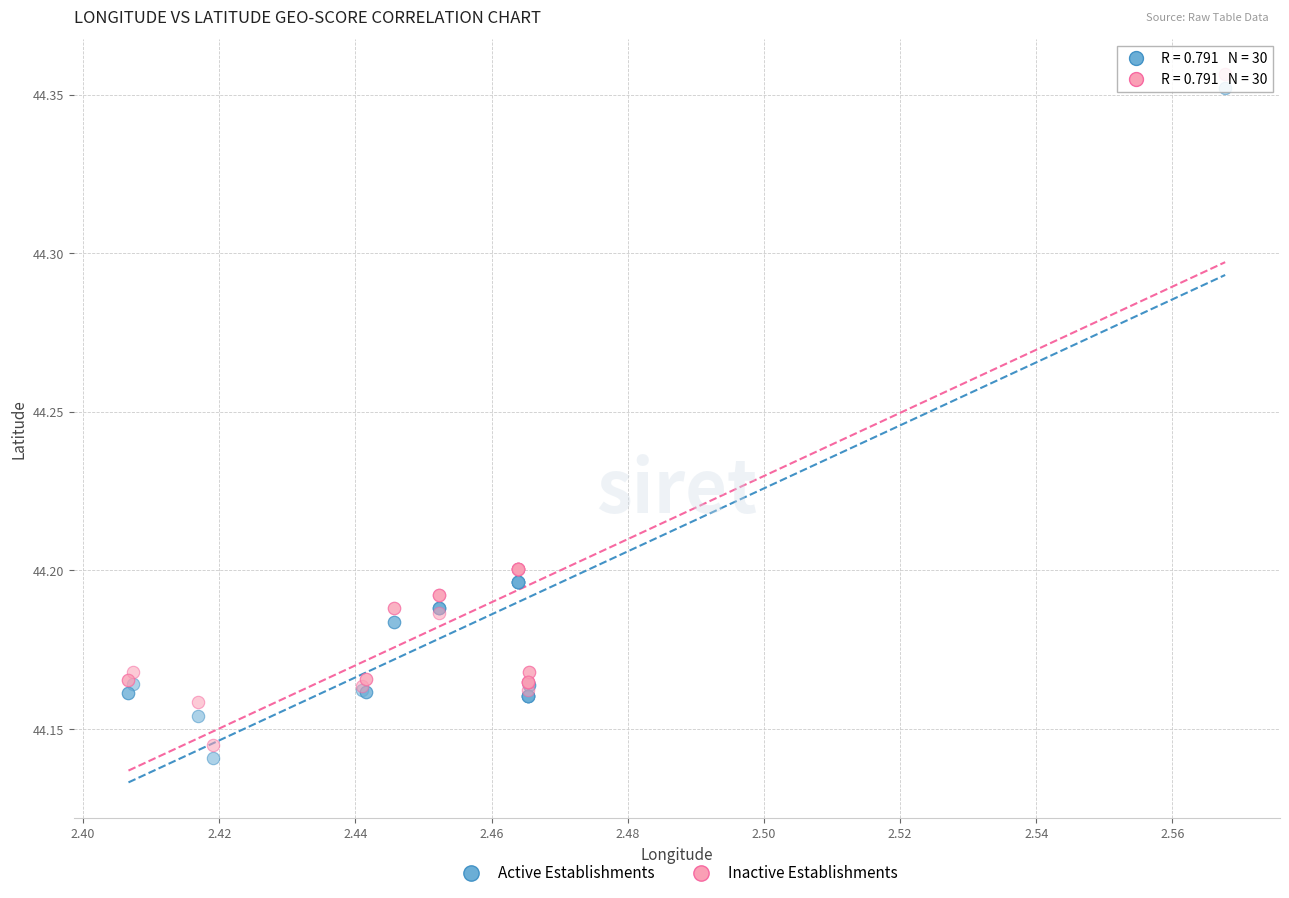

Which series contains the lowest Y value?

Active Establishments